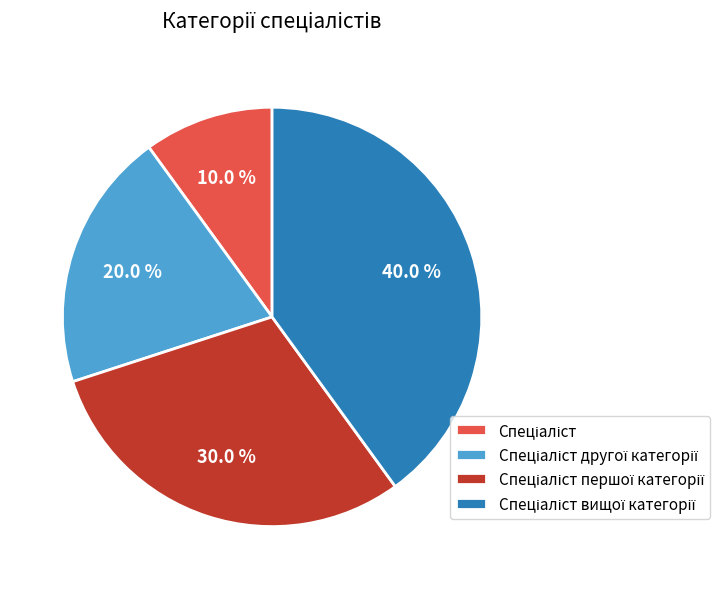

To the nearest percent, what is the average slice percentage?

25%